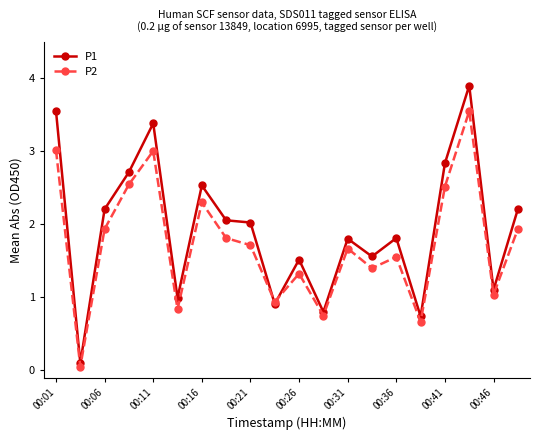

What is the maximum value for P1?

3.9